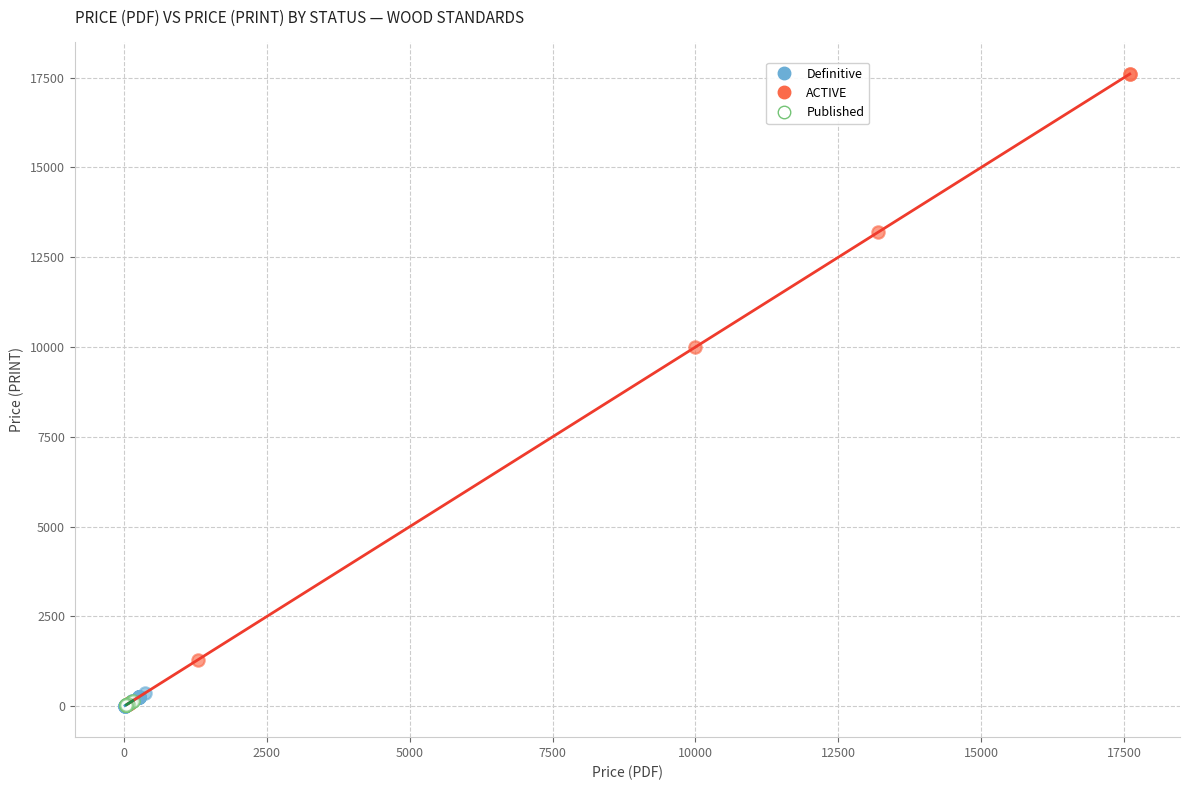

Which series has the largest Y range (max minus min)?

ACTIVE